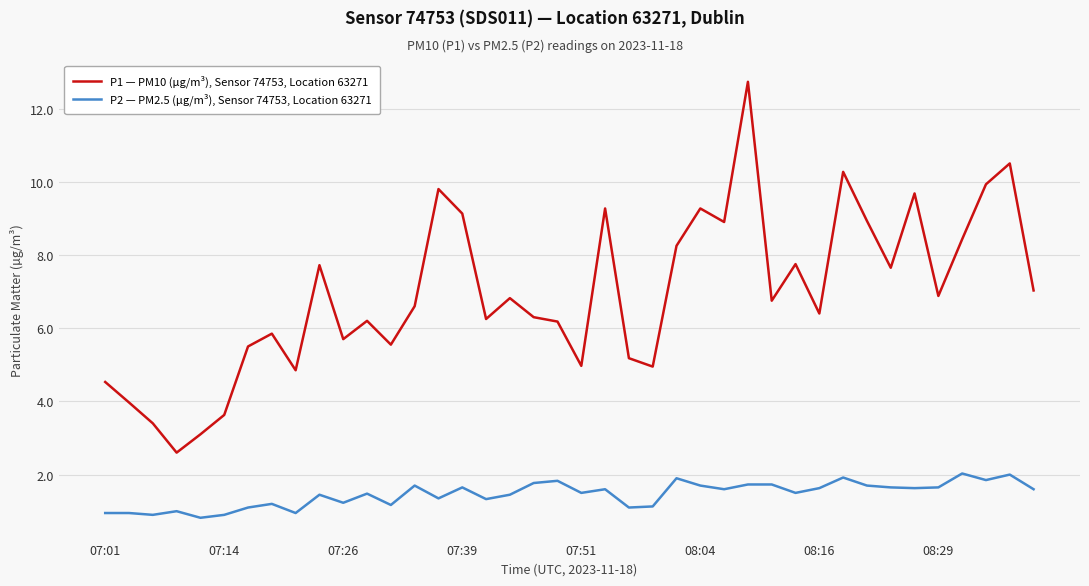

Which series has the widest spread of values?

P1 — PM10 (µg/m³), Sensor 74753, Location 63271